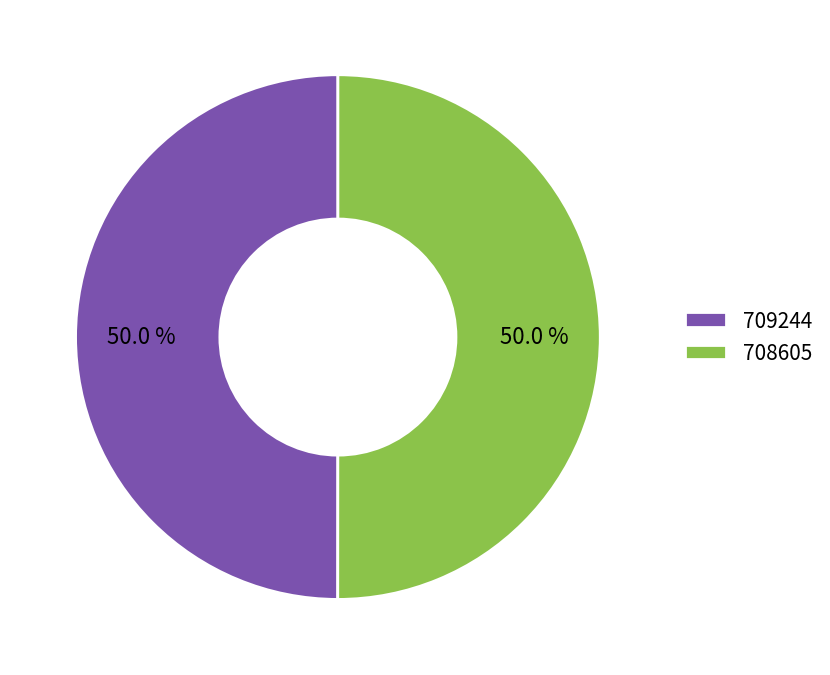

What percentage do 708605 and 709244 together represent?

100.0%